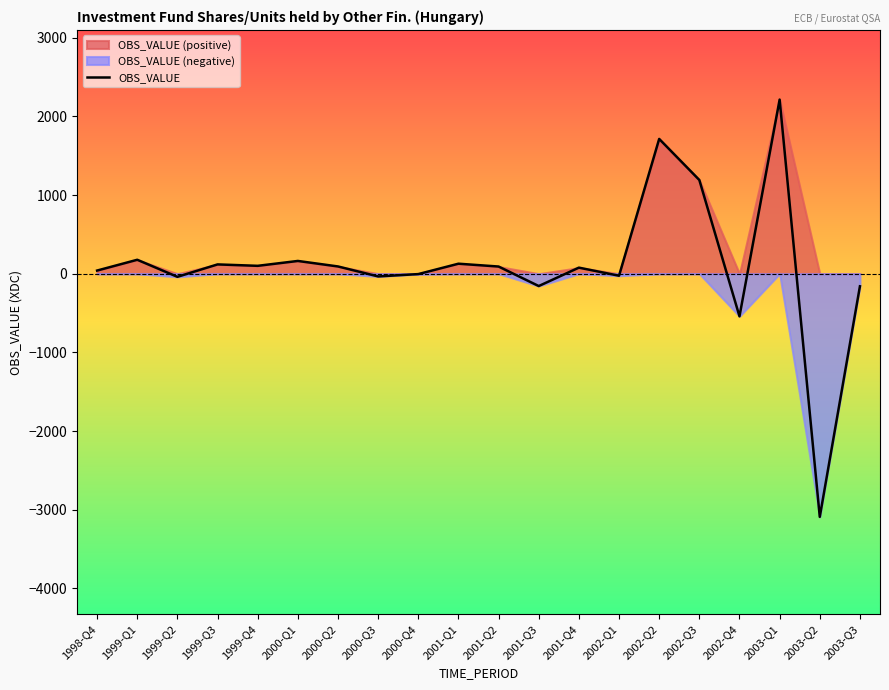

What position from the right is 2003-Q2?

2